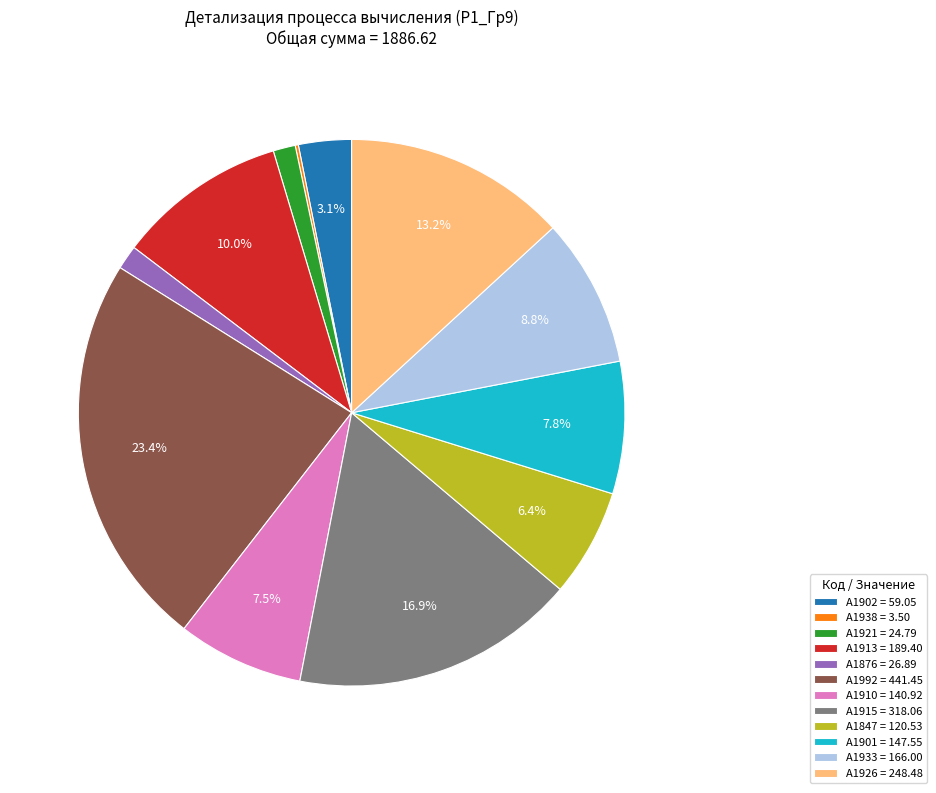

Between А1915 = 318.06 and А1921 = 24.79, which is larger?

А1915 = 318.06